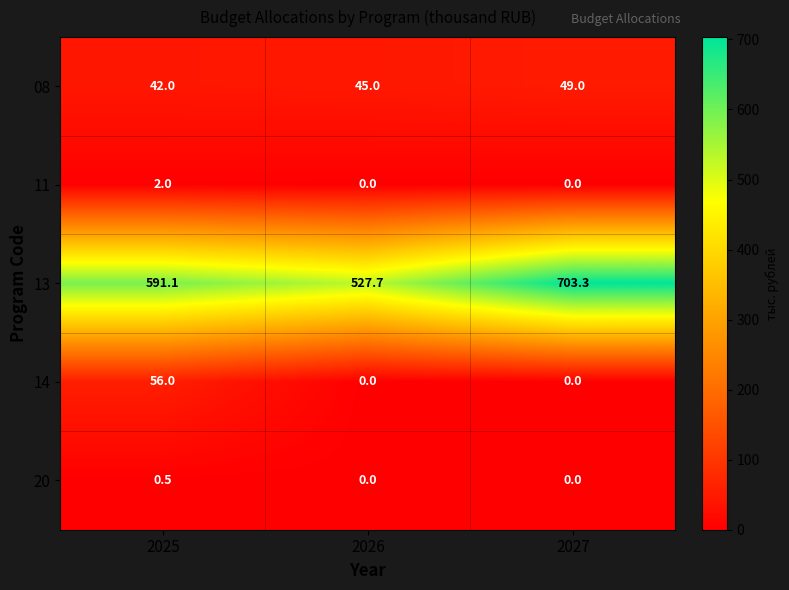

What is the difference between the 13 values at 2027 and 2025?

112.2